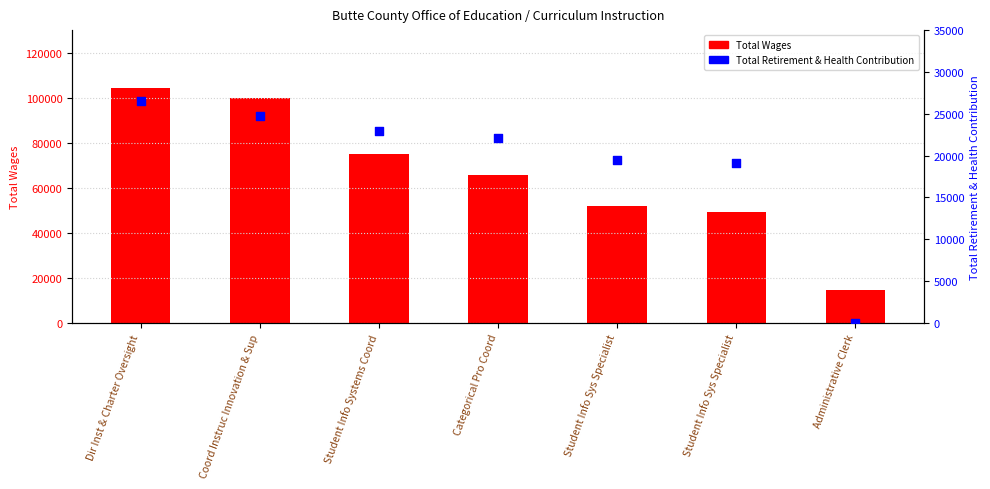

Which series has the largest total across all categories?

Total Wages